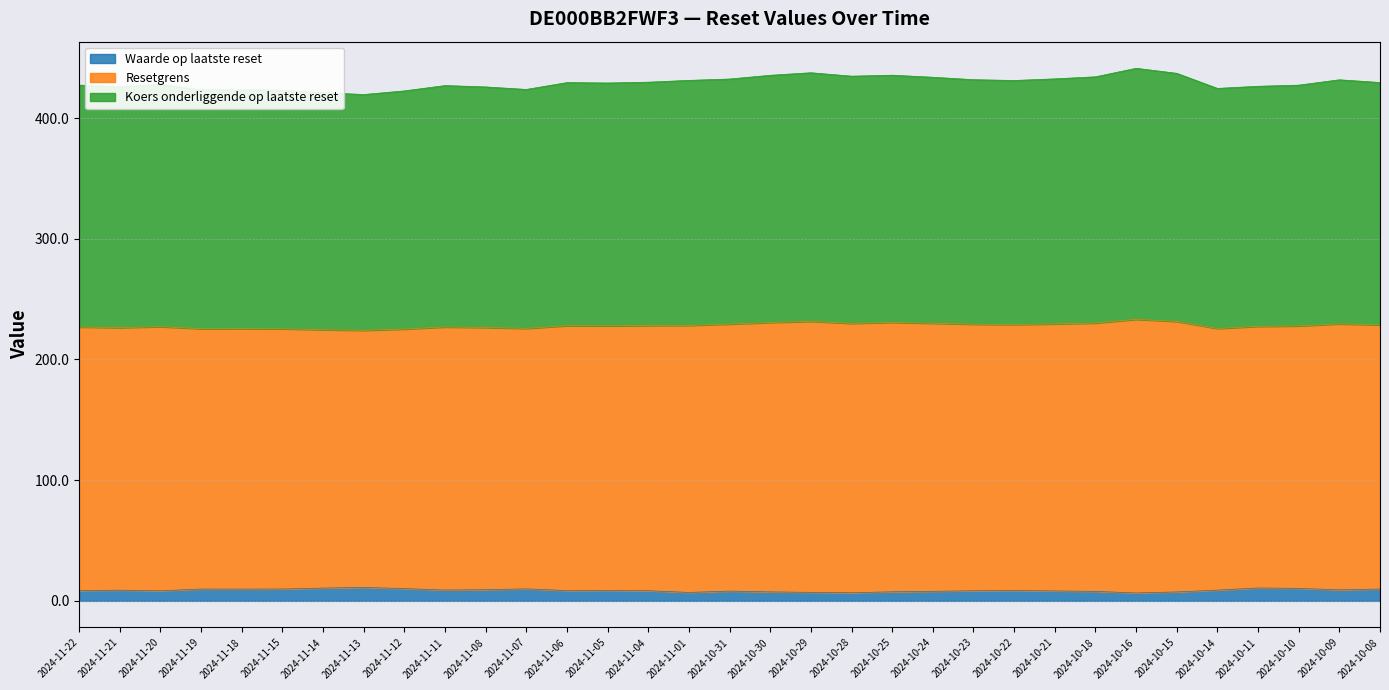

Does the chart display data point markers on the line(s)?

No